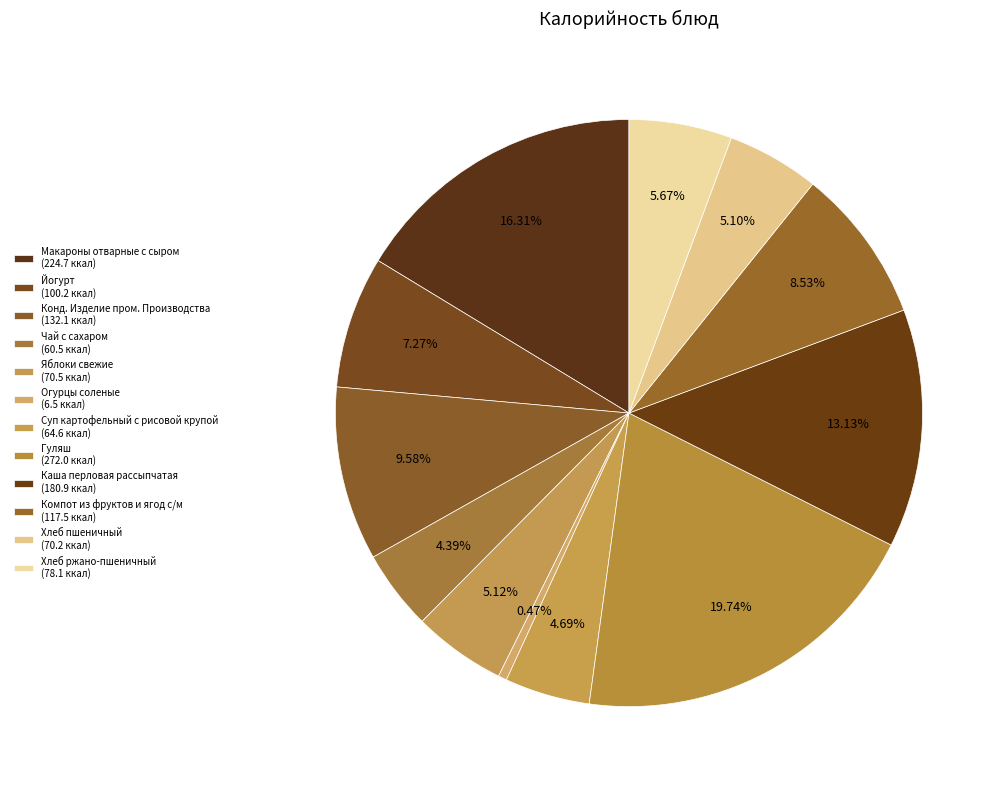

How many slices are in this pie chart?

12